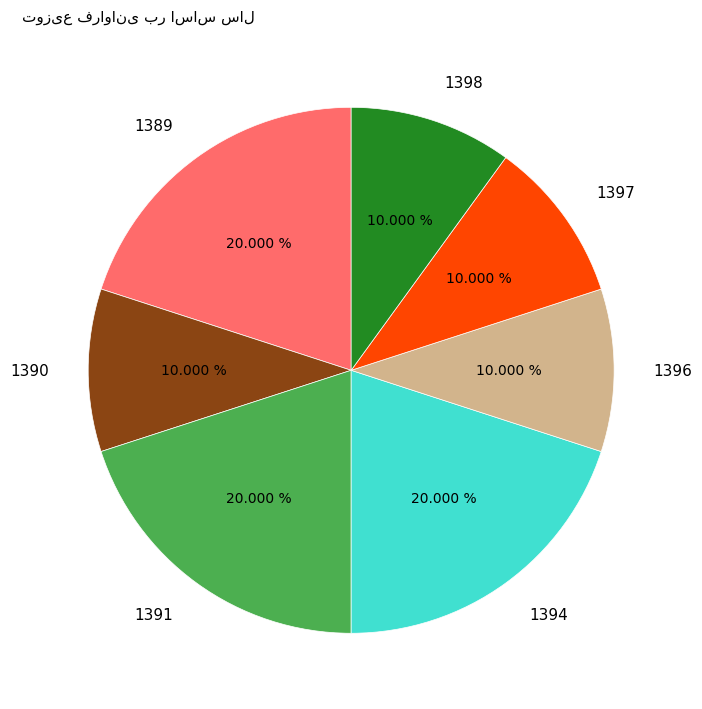

How much of the chart is everything except 1391?

80.0%